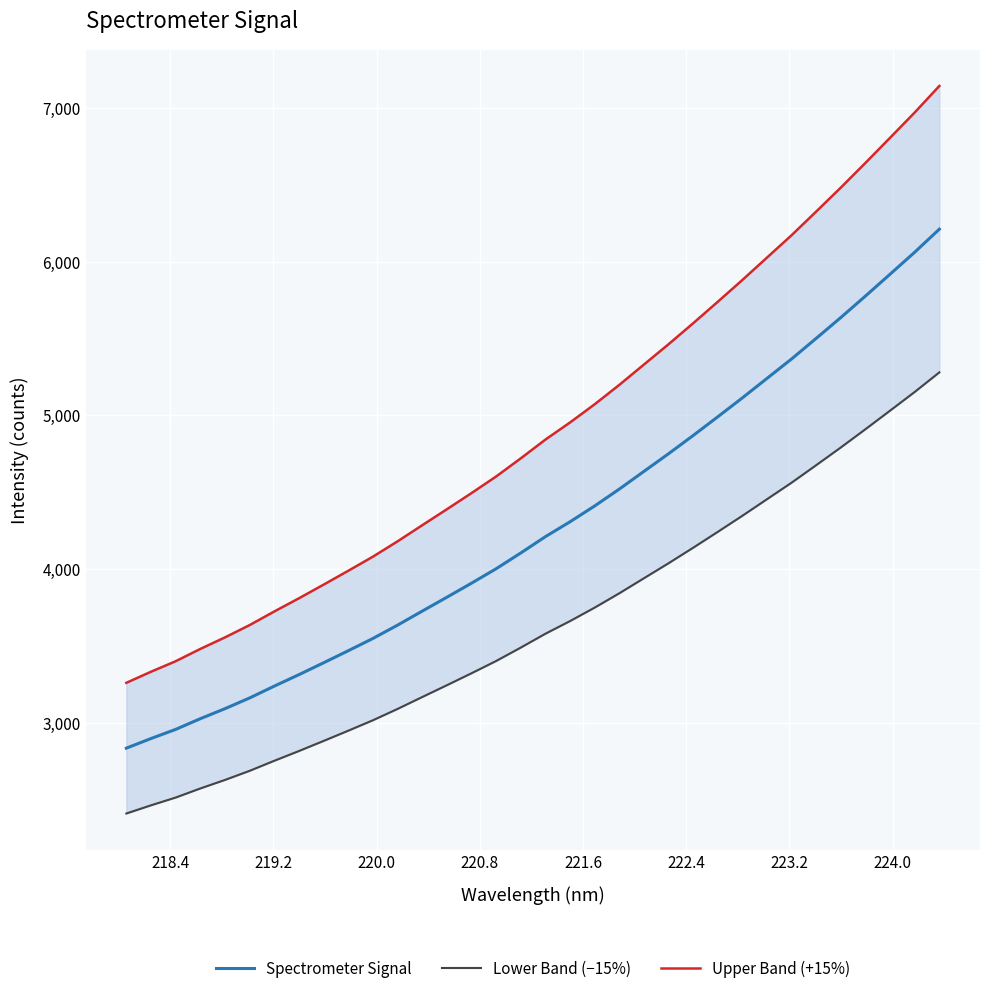

What is the lowest value of the Spectrometer Signal series?

2834.1